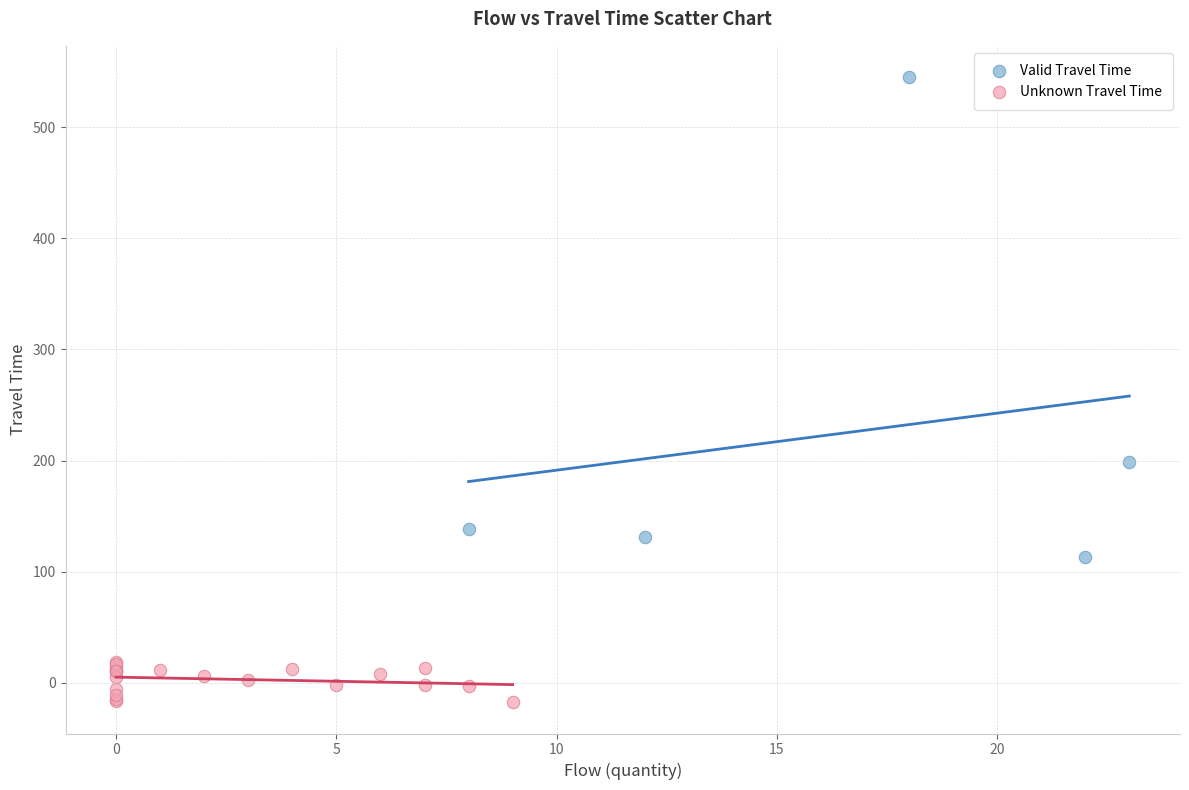

Which series contains the highest Y value?

Valid Travel Time